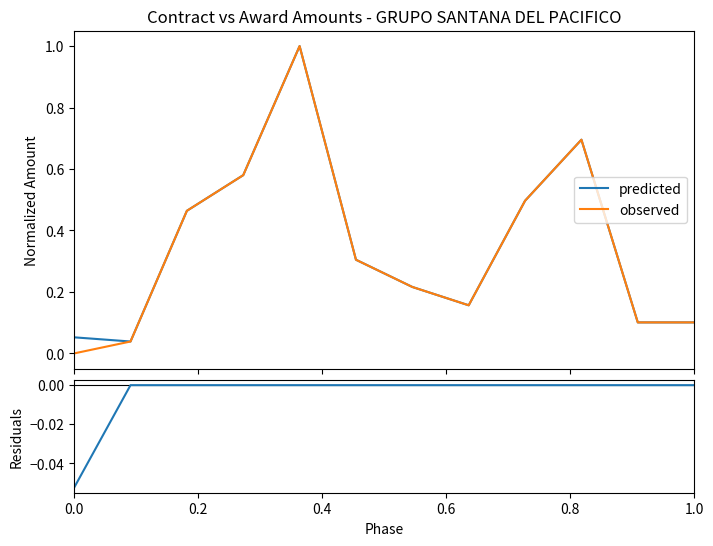

How many lines are shown in the chart?

3